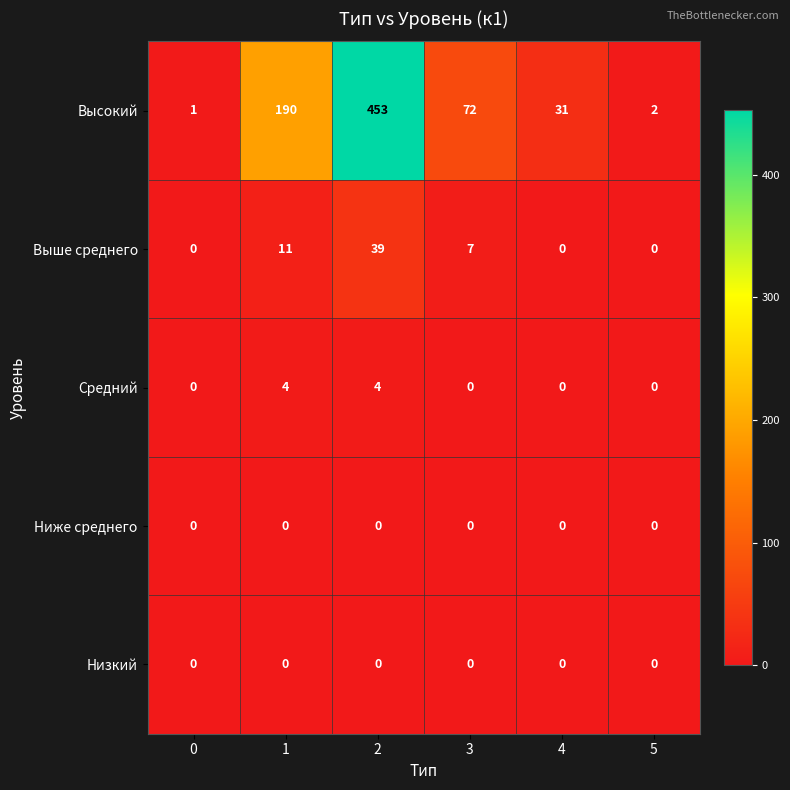

What is the total value across all series at 5?

2